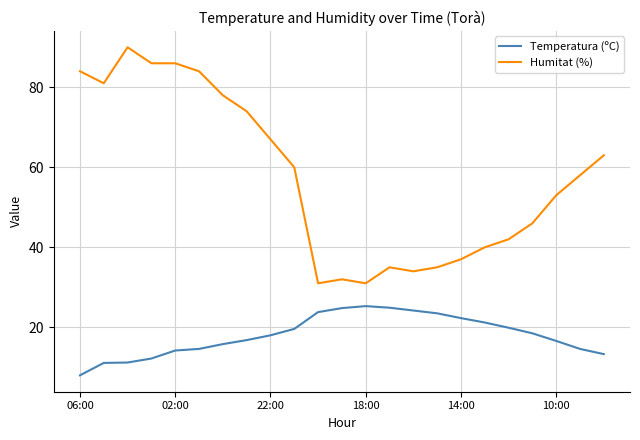

Which series has the largest total across all categories?

Humitat (%)